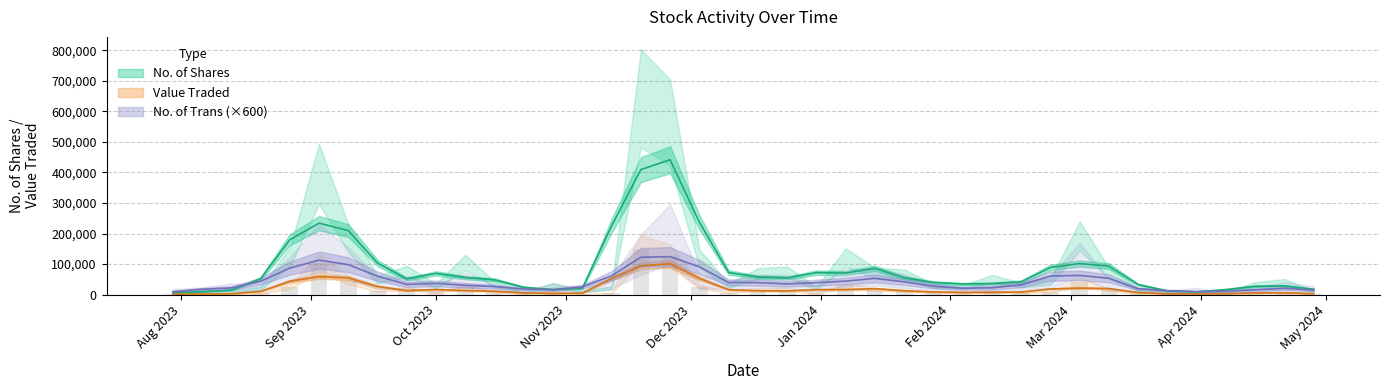

What is the total value across all series at 24/09/2023?

94310